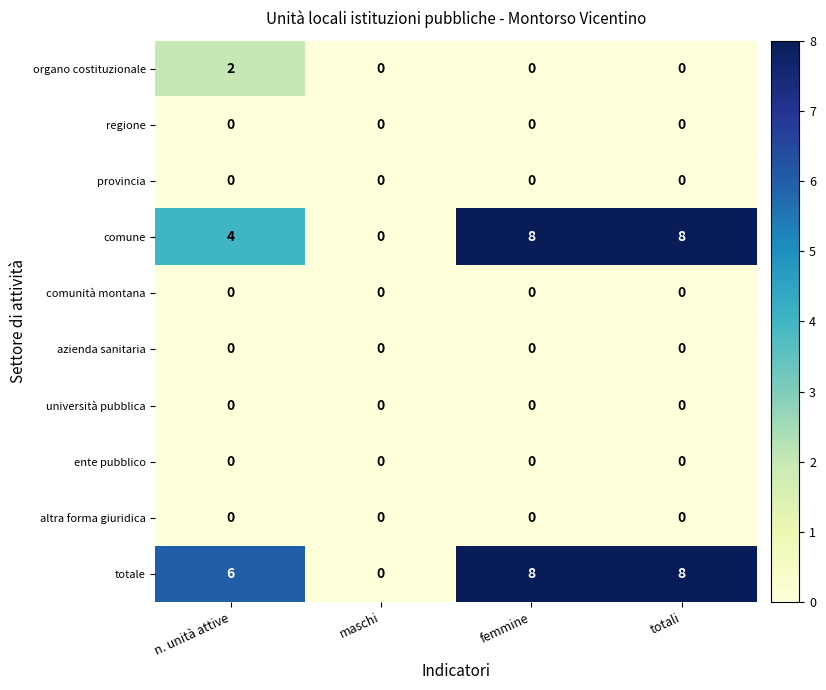

At which label does totale reach its minimum?

maschi